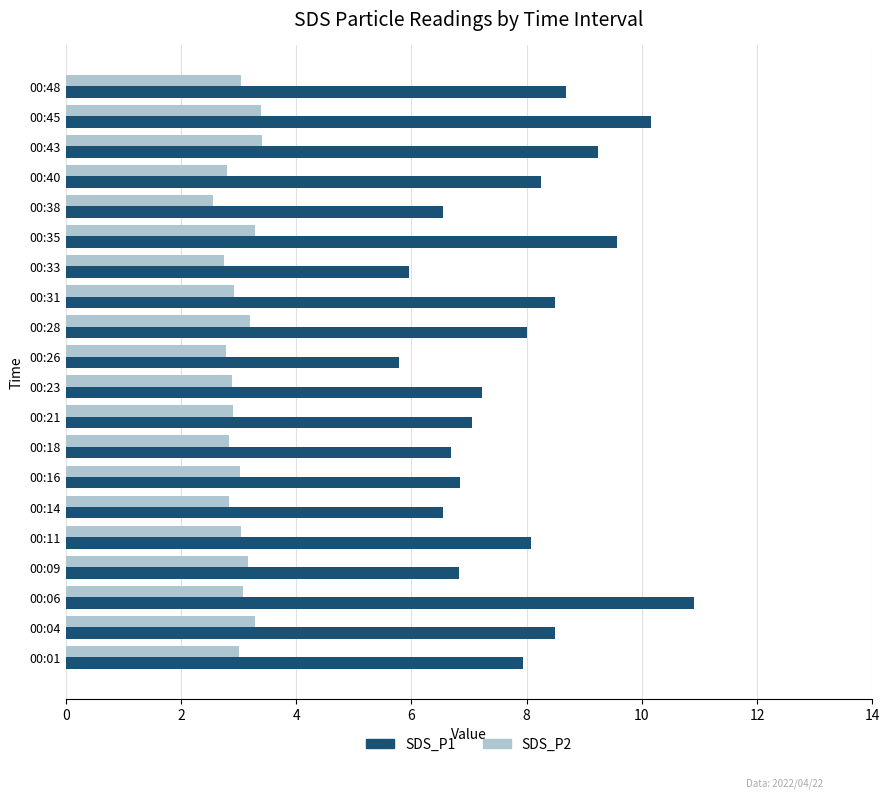

List the series in order of their peak value, highest first.

SDS_P1, SDS_P2